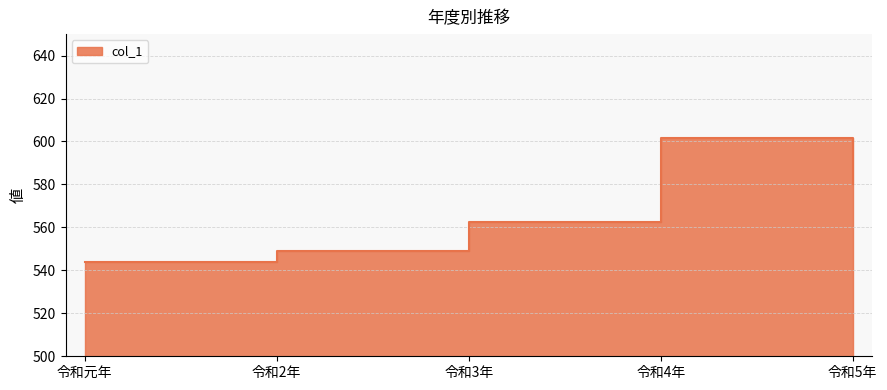

What is the label of the 1st point from the right?

令和5年